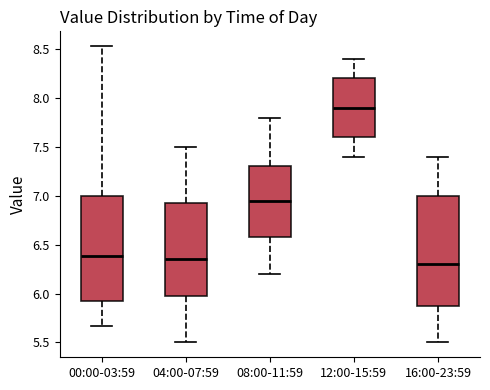

Reading left to right, transcribe this box plot: for each box, give where its median line is, the range the box spans, and where its two whiskers end, as read against the y-axis. The values are not printed on the chart, so give them approximately, as read against the axis.

00:00-03:59: median 6.40, box 5.90 to 7.00, whiskers 5.65 to 8.55
04:00-07:59: median 6.35, box 6.00 to 6.95, whiskers 5.50 to 7.50
08:00-11:59: median 6.95, box 6.60 to 7.30, whiskers 6.20 to 7.80
12:00-15:59: median 7.90, box 7.60 to 8.20, whiskers 7.40 to 8.40
16:00-23:59: median 6.30, box 5.90 to 7.00, whiskers 5.50 to 7.40